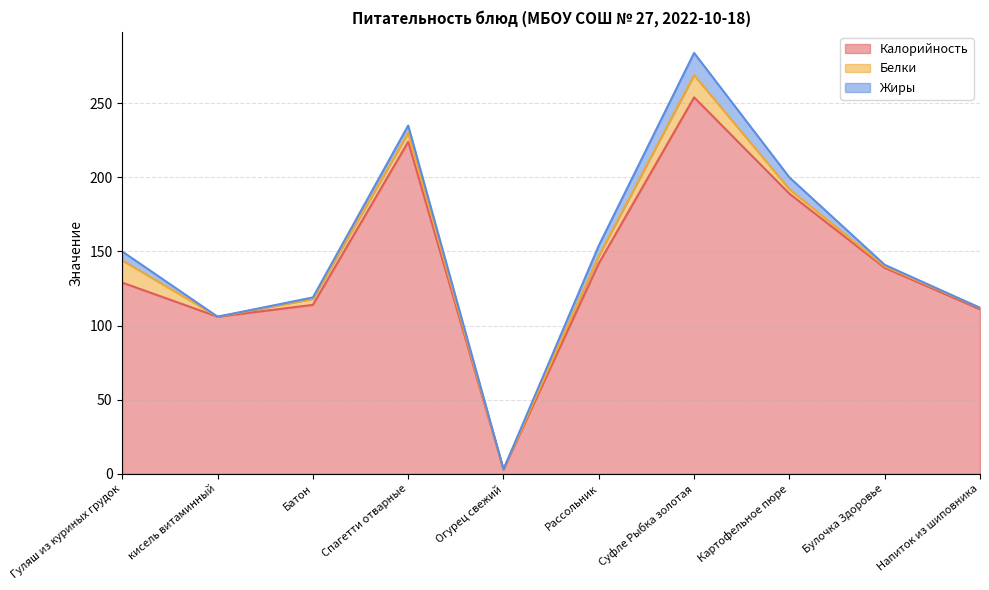

True or false: Белки and Жиры intersect in this chart.

False